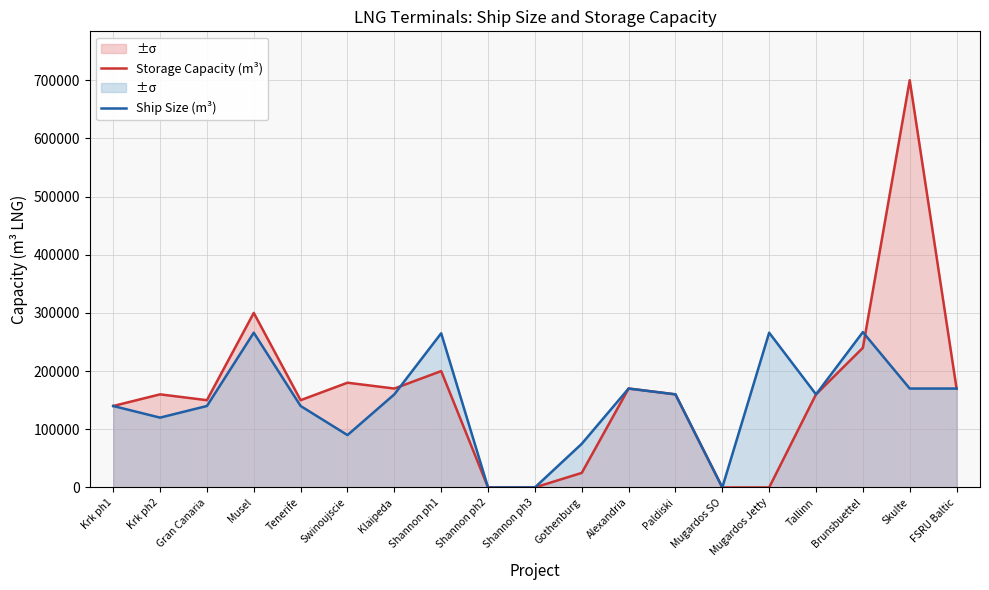

The value of Storage Capacity (m³) at Musel is 537619. True or false?

False